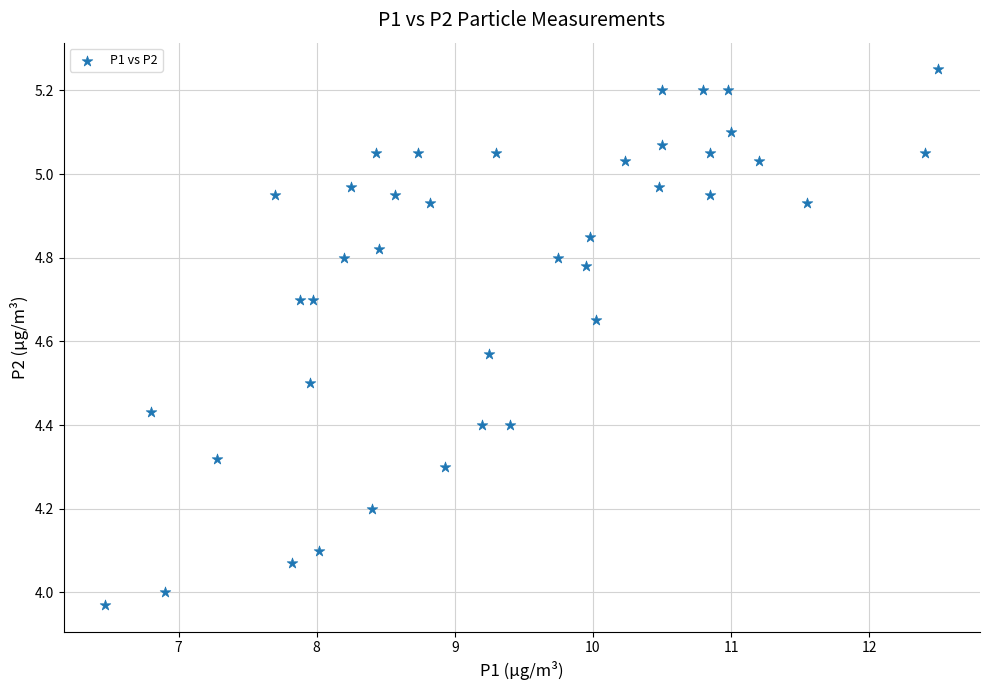

What is the range of Y values (max minus min)?

1.3